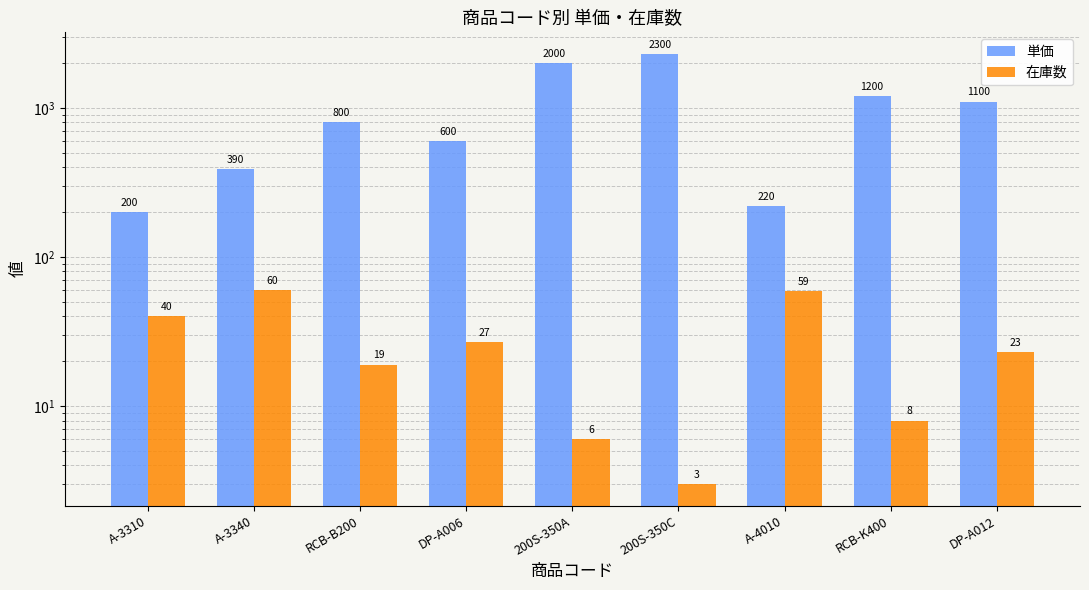

How many data points in 在庫数 are less than 23?

4